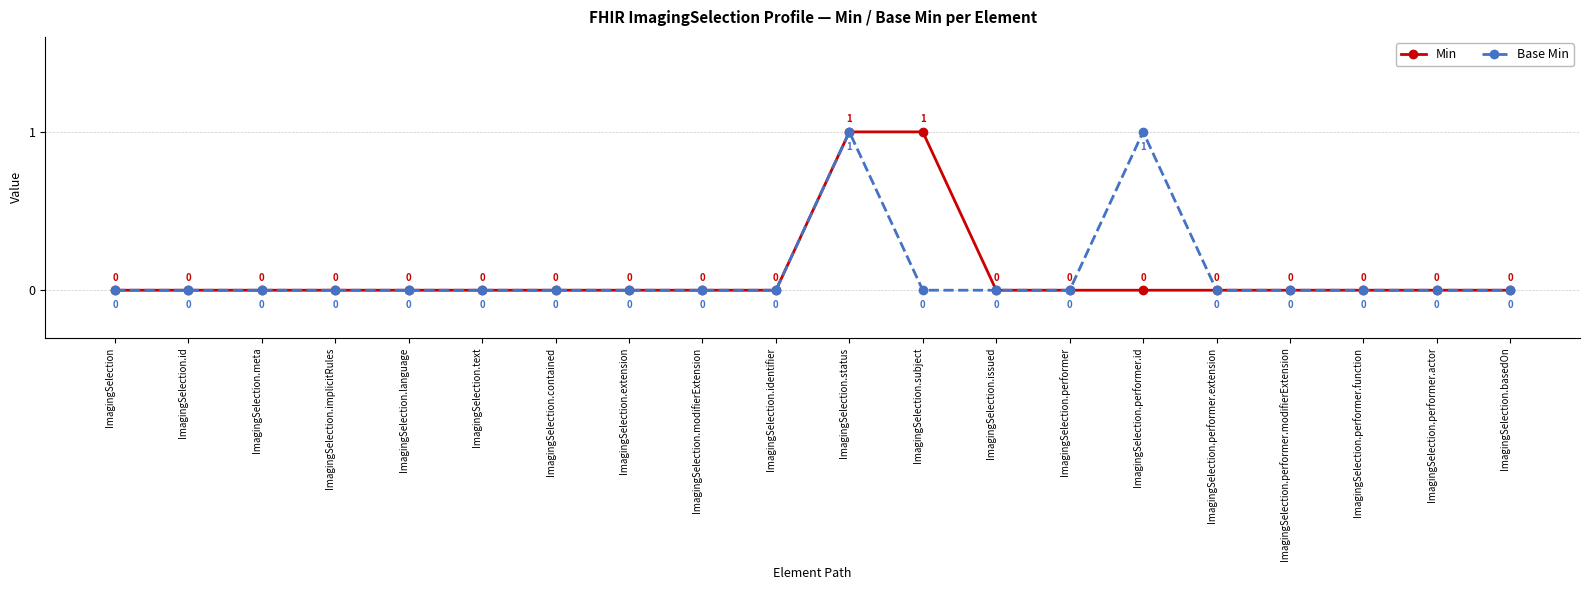

What is the sum of all Base Min values?

2